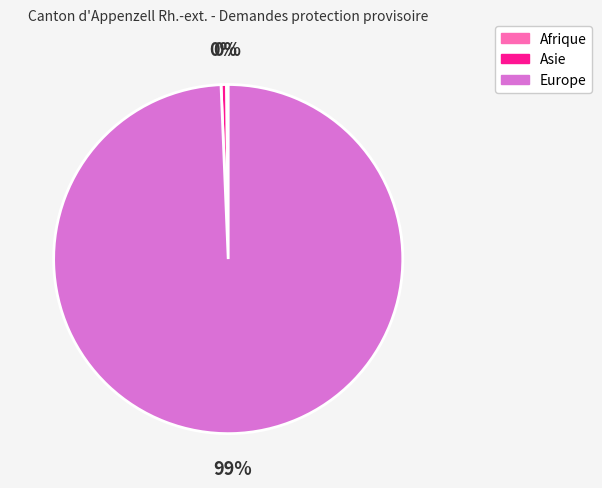

Is the sum of Europe and Asie greater than half?

Yes